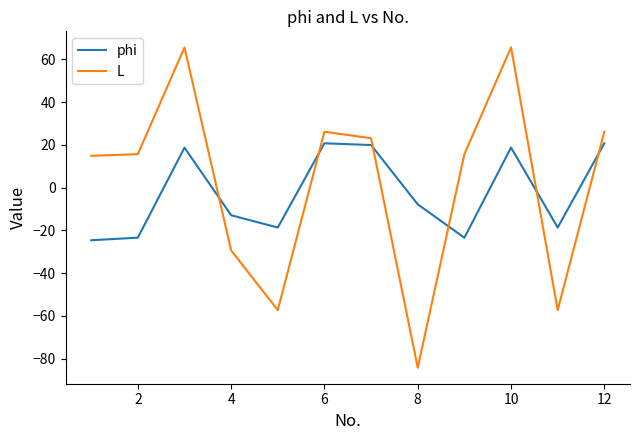

What is the minimum value for phi?

-24.6